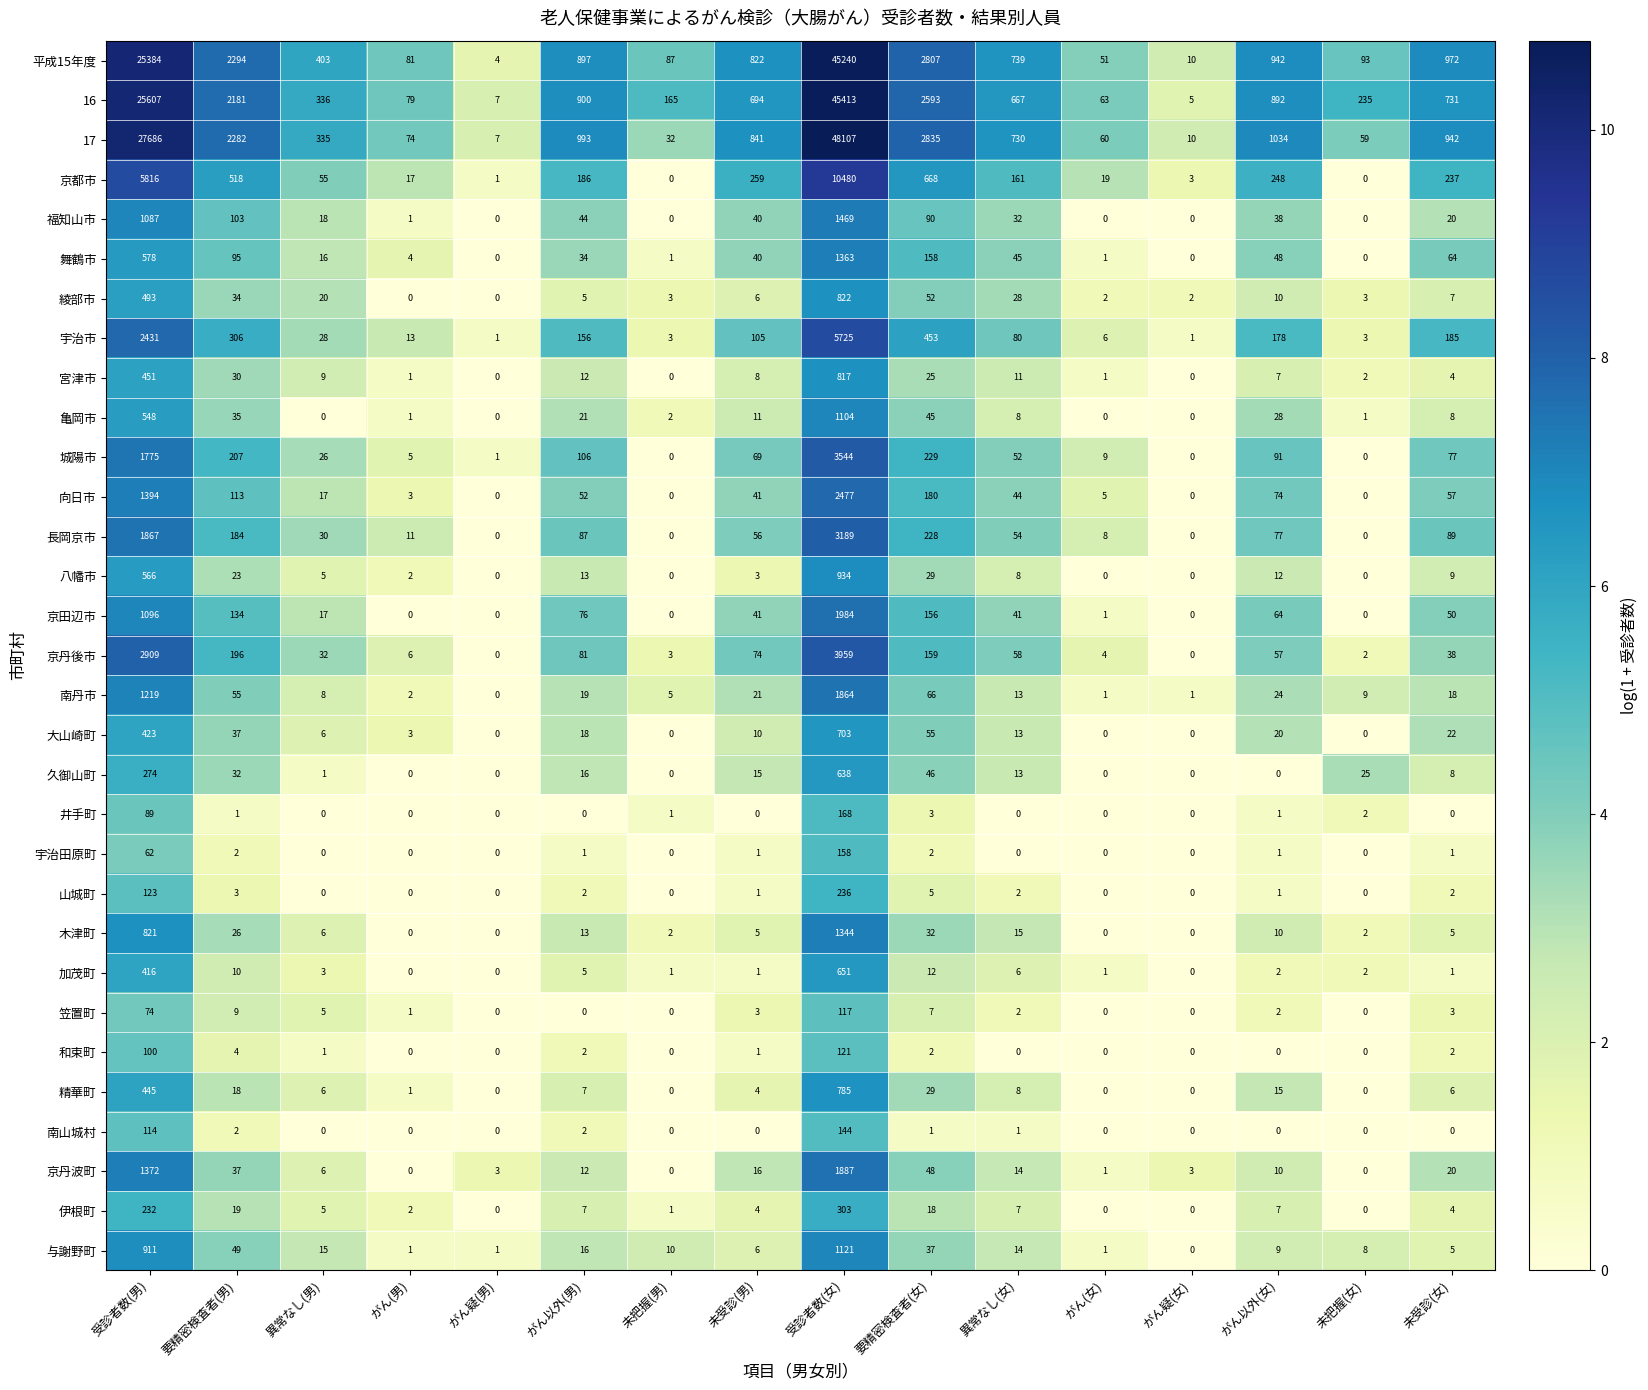

How many categories are shown in the chart?

16